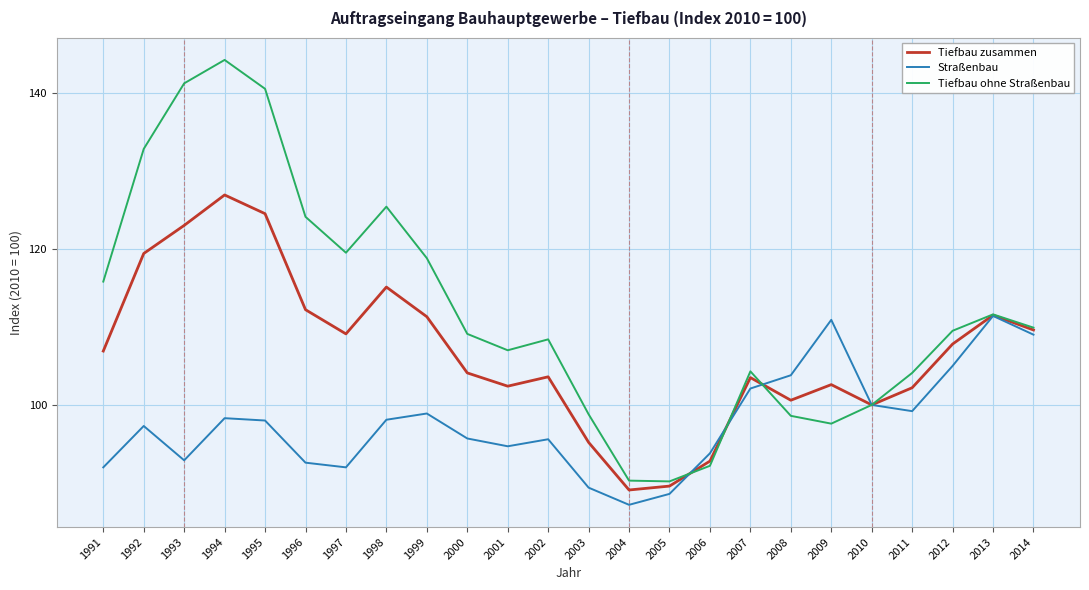

What is the approximate value of Tiefbau zusammen at 2010?

100.0